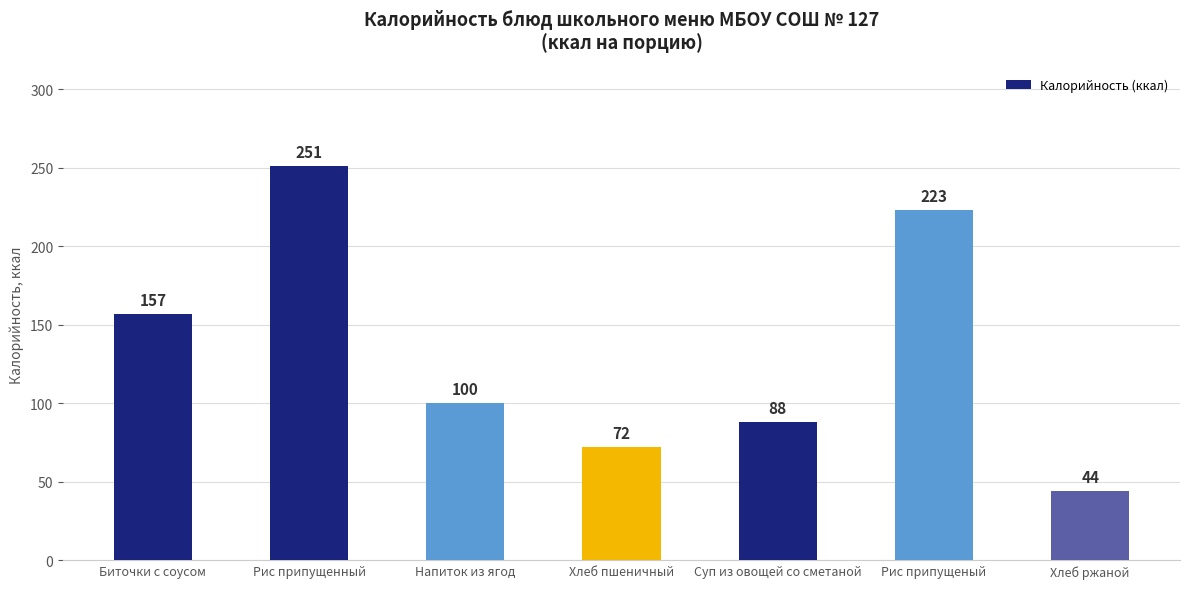

What is the approximate value at Напиток из ягод?

100